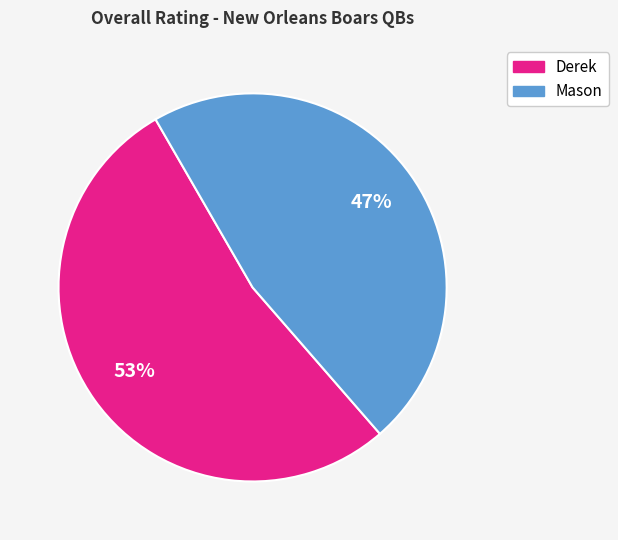

Is there any slice that represents more than half of the pie?

Yes